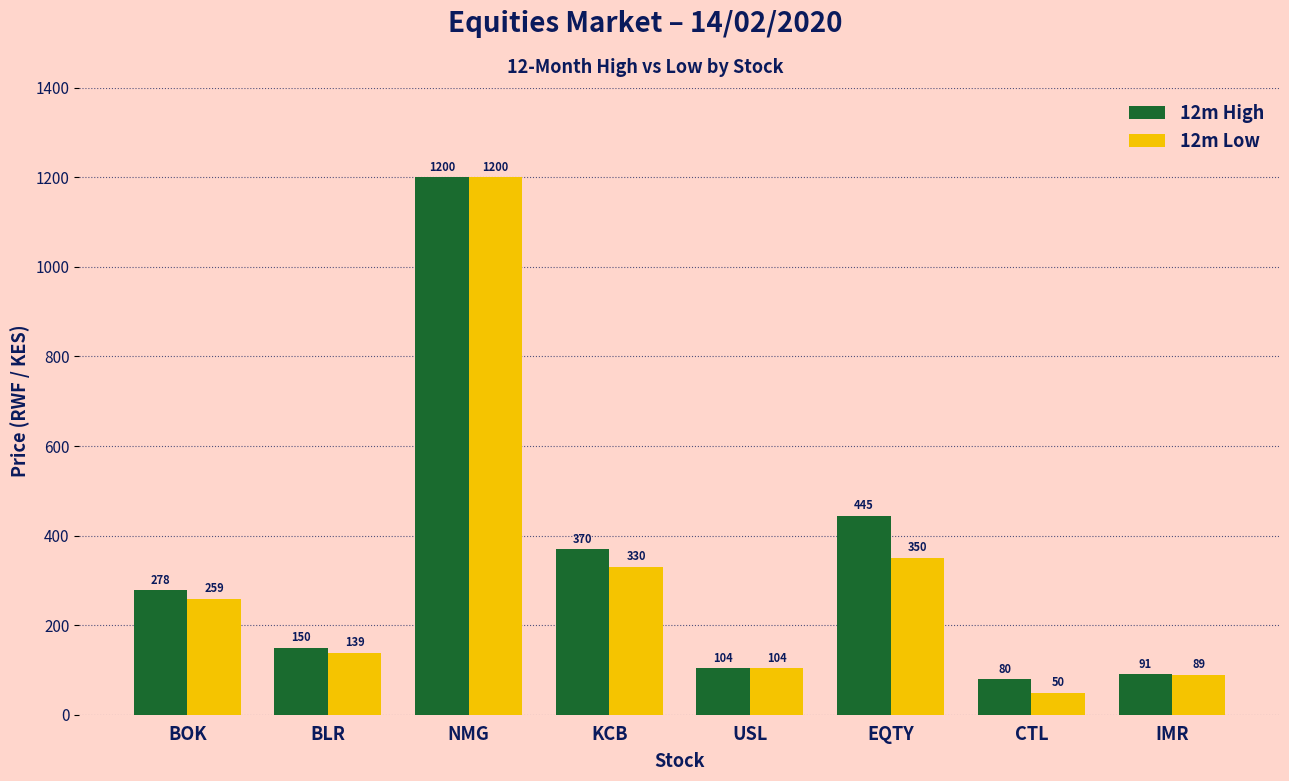

What is the total value across all series at EQTY?

795